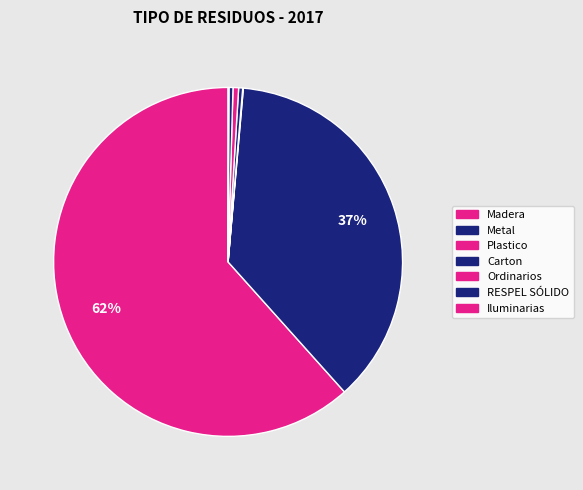

True or false: Ordinarios accounts for 6% of the total.

False